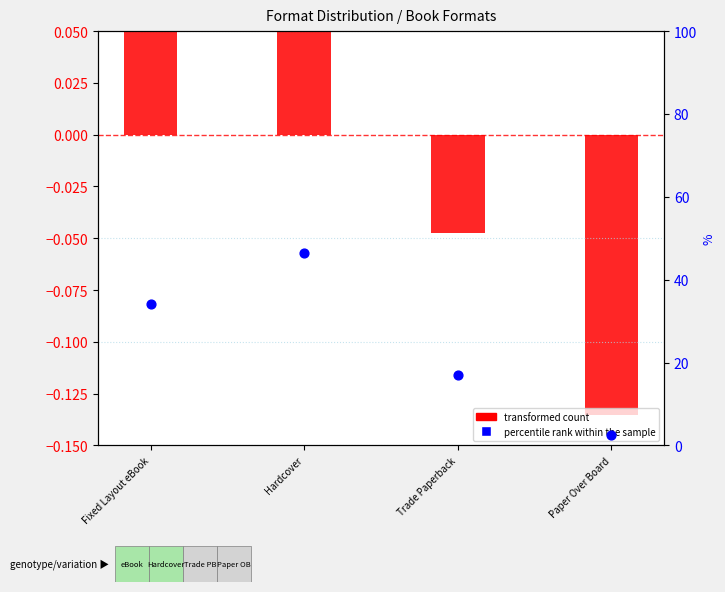

Which series reaches the maximum Y coordinate?

percentile rank within the sample